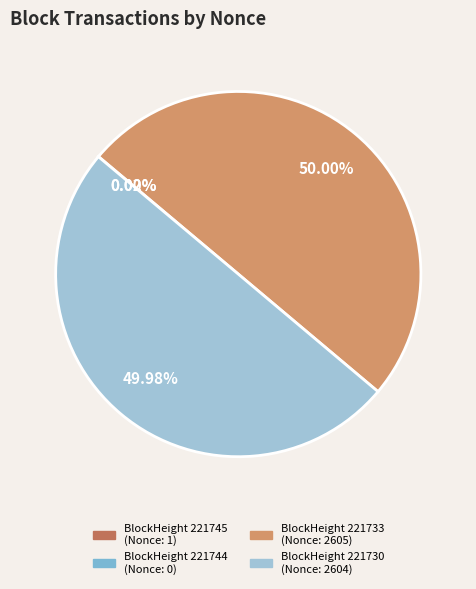

The 221730 slice represents 50% of the pie. True or false?

True